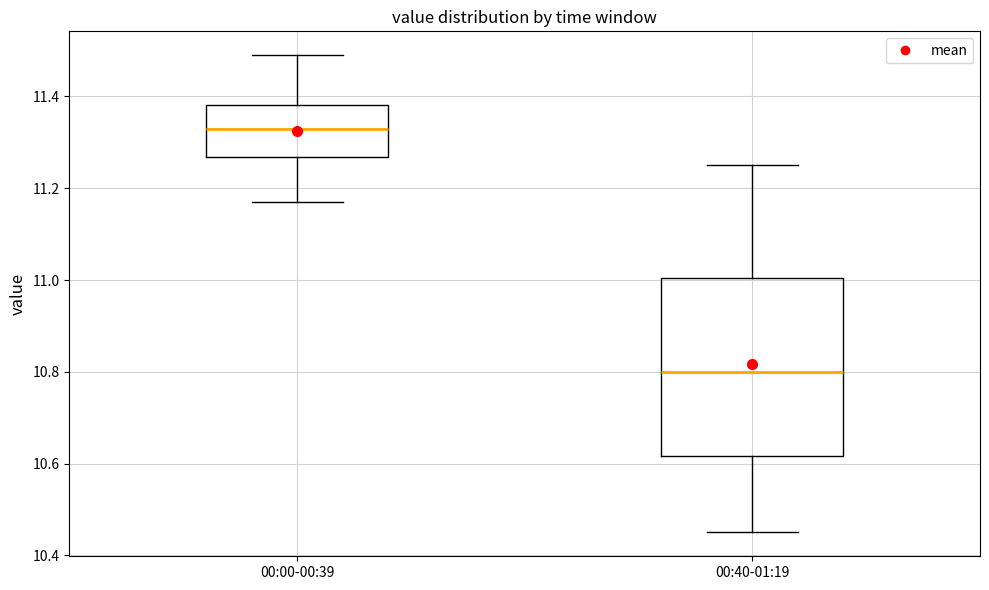

Which box is the tallest, from its lower edge to its upper edge?

00:40-01:19